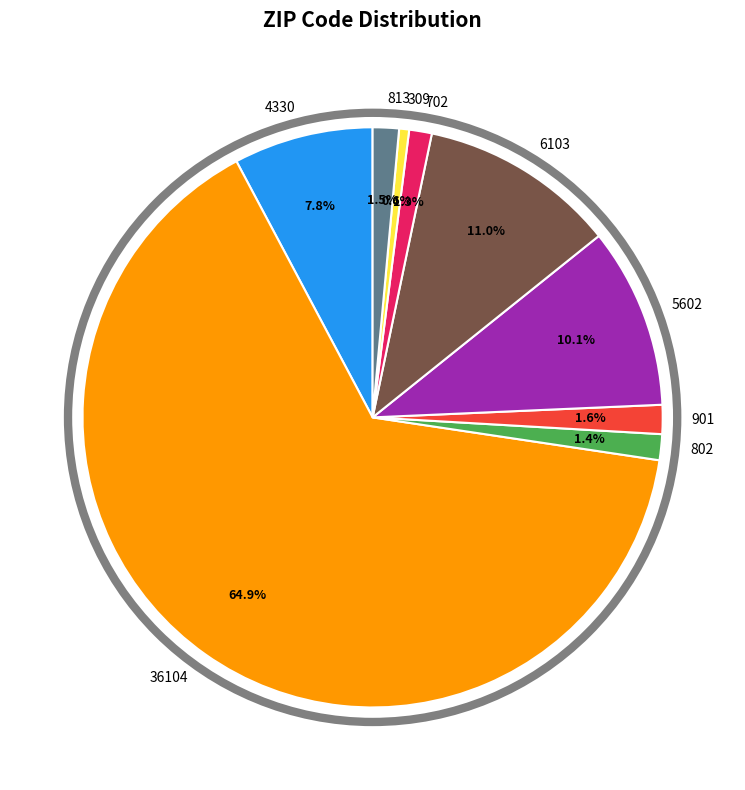

To the nearest percent, what is the combined percentage of 901 and 813?

3%